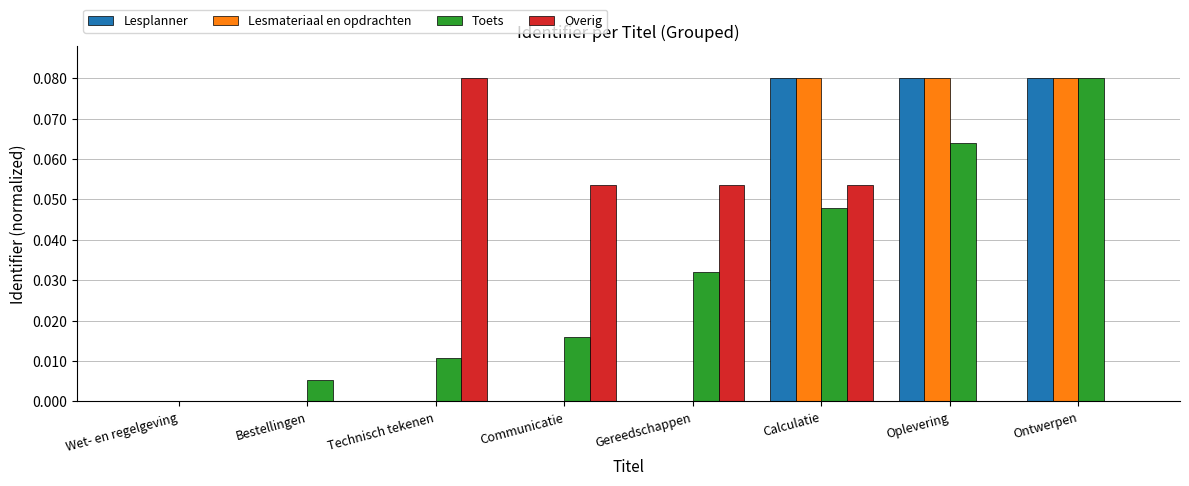

What are all the series names shown in the legend?

Lesplanner, Lesmateriaal en opdrachten, Toets, Overig